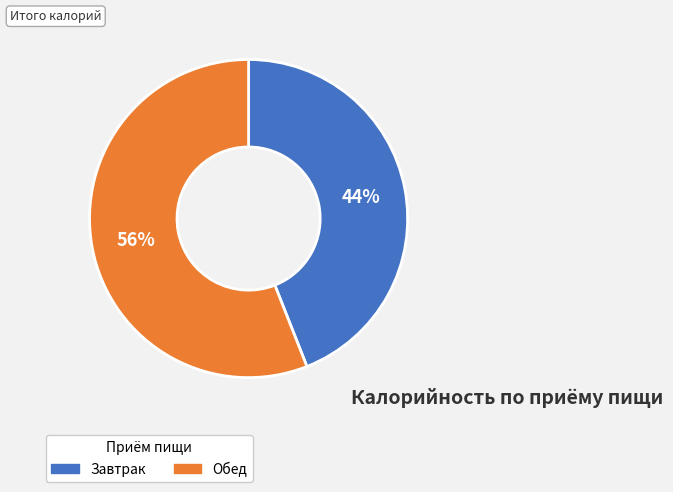

Which category has the smallest portion of the pie?

Завтрак